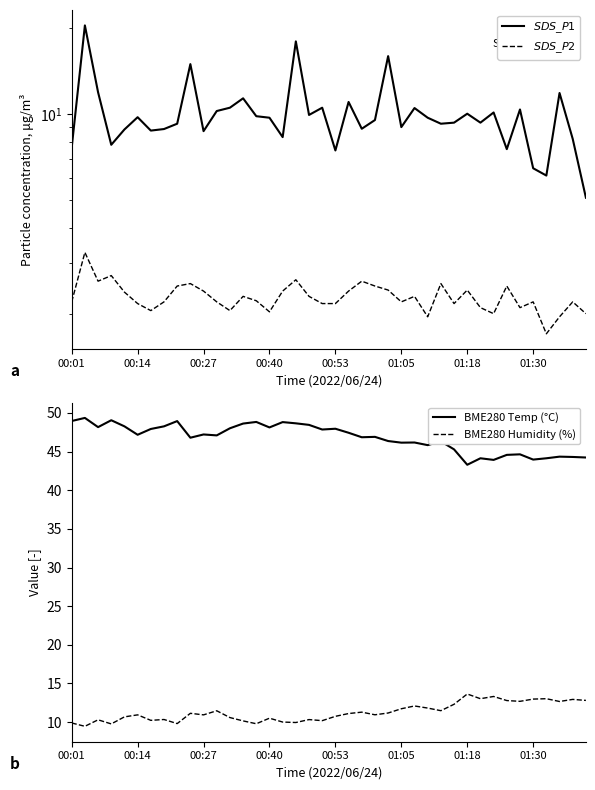

Which series has the largest range (max minus min)?

$SDS\_P1$